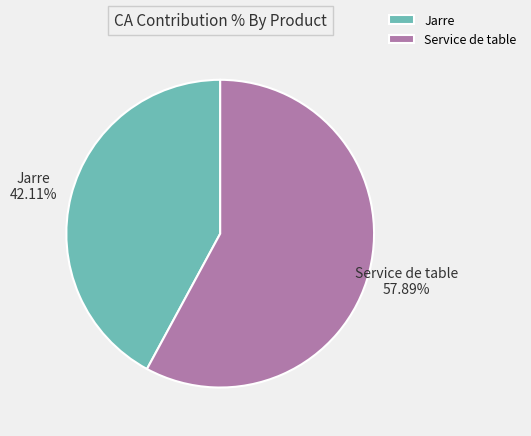

To the nearest percent, what is the difference between the largest and smallest slice percentages?

16%